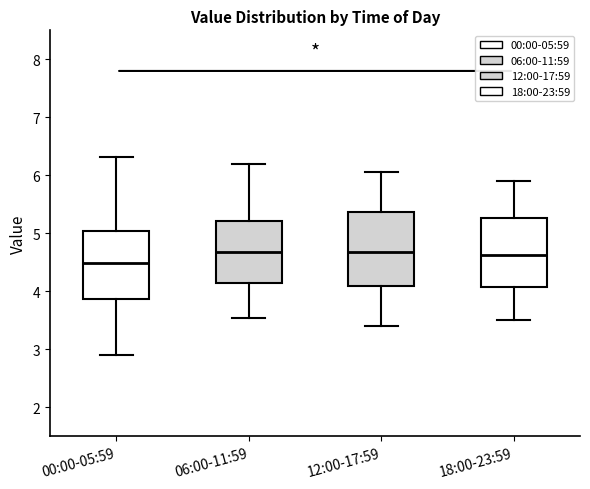

Which box's median line is the lowest?

00:00-05:59